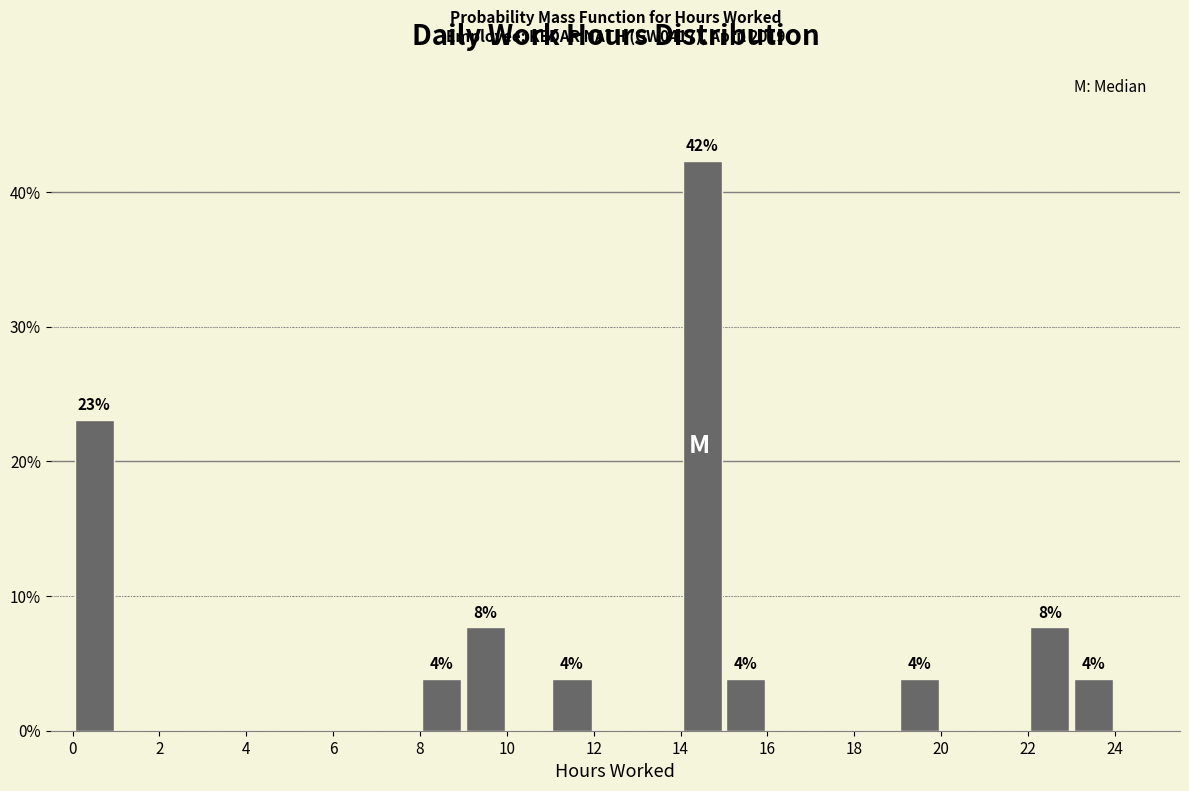

Which range on the x-axis has the tallest bar?

14 to 15